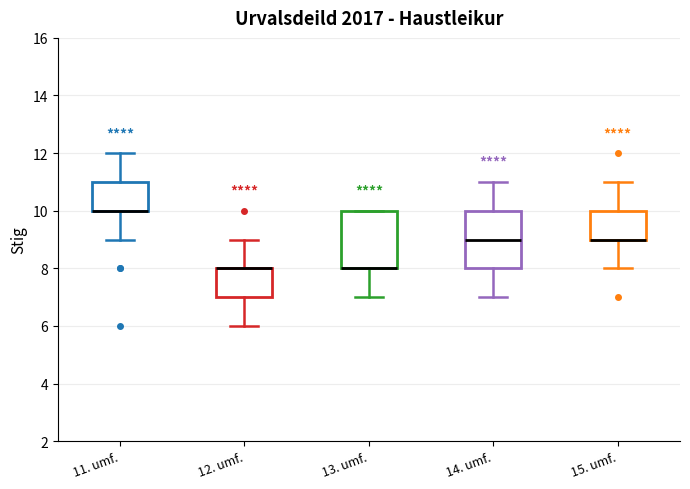

Reading left to right, transcribe this box plot: for each box, give where its median line is, the range the box spans, and where its two whiskers end, as read against the y-axis. The values are not printed on the chart, so give them approximately, as read against the axis.

11. umf.: median 10 (drawn on the box's lower edge), box 10 to 11, whiskers 9 to 12
12. umf.: median 8 (drawn on the box's upper edge), box 7 to 8, whiskers 6 to 9
13. umf.: median 8 (drawn on the box's lower edge), box 8 to 10, whiskers 7 to 10
14. umf.: median 9, box 8 to 10, whiskers 7 to 11
15. umf.: median 9 (drawn on the box's lower edge), box 9 to 10, whiskers 8 to 11